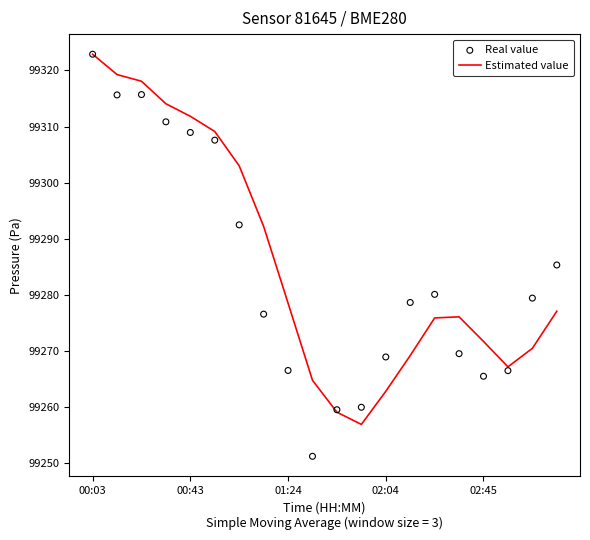

Which series has the largest Y range (max minus min)?

Real value